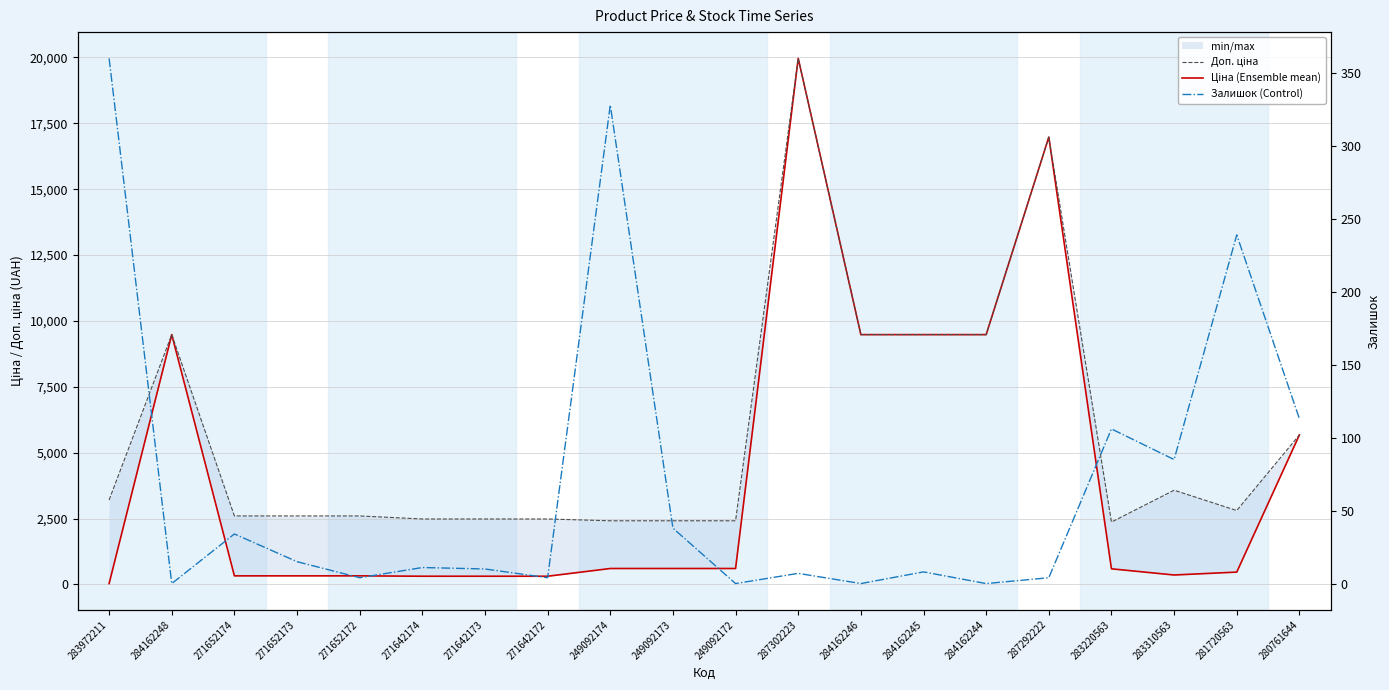

True or false: Ціна and Доп. ціна cross at least once.

False